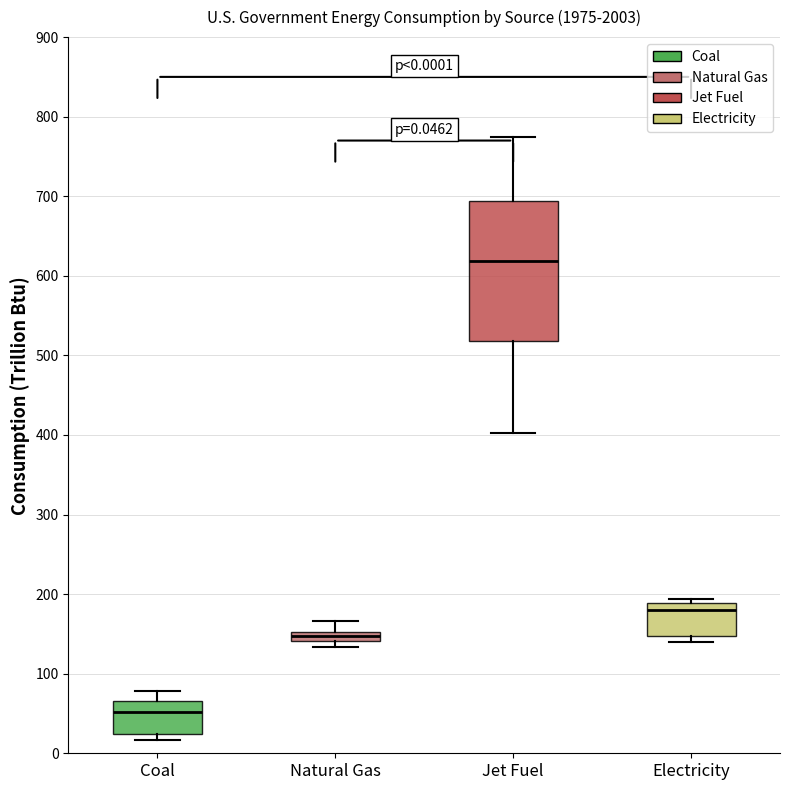

Which box has the lowest median line?

Coal